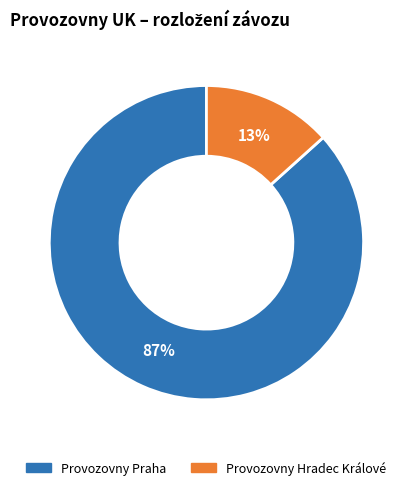

What percentage is the Provozovny Praha slice, to the nearest percent?

87%